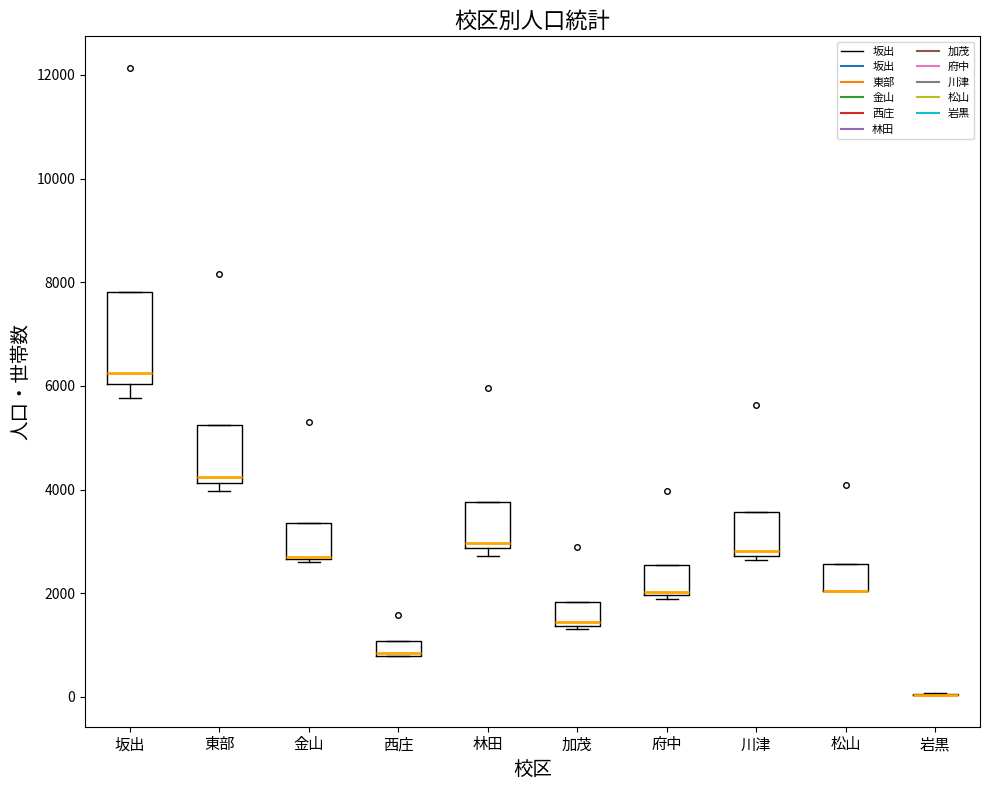

Comparing the boxes themselves (not the whiskers), which one is the tallest?

坂出